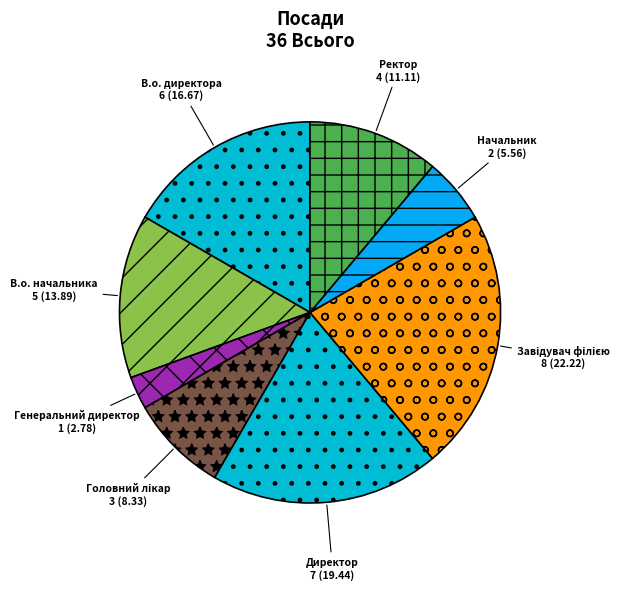

Between Директор and Генеральний директор, which is larger?

Директор